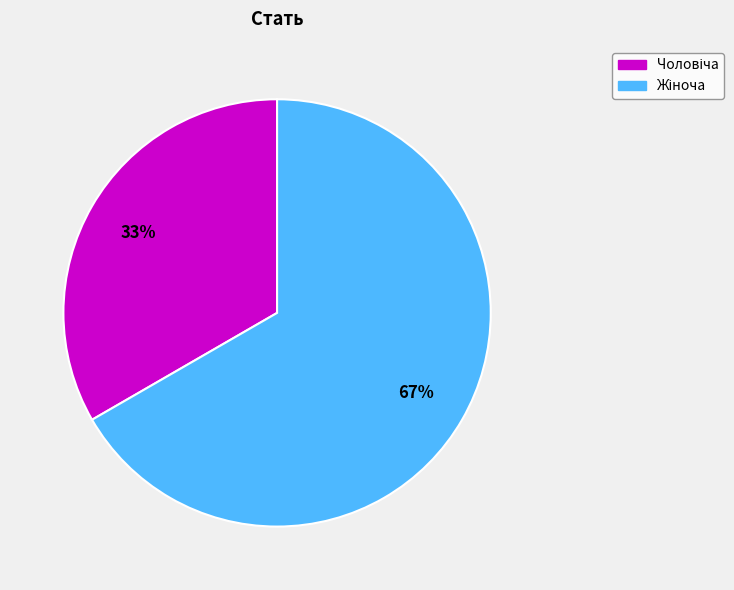

To the nearest percent, what is the average slice percentage?

50%